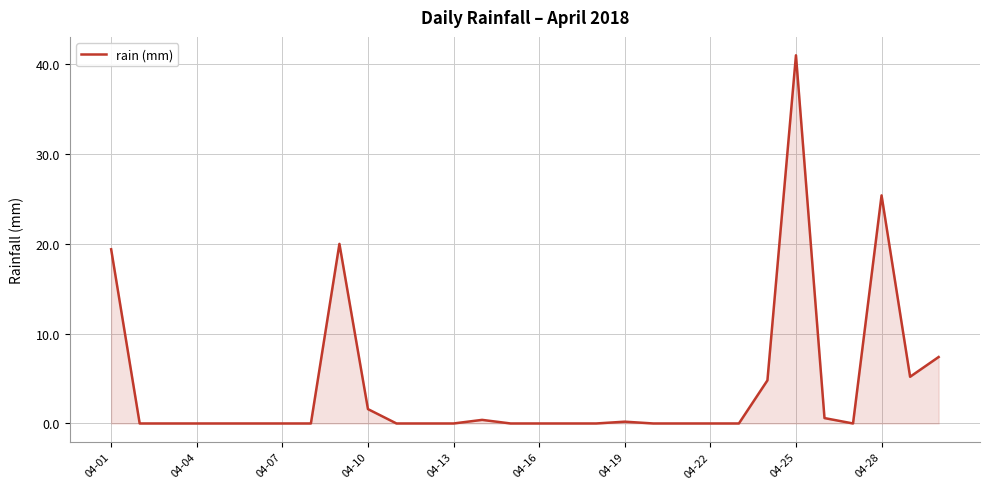

What is the sum of all values?

126.0